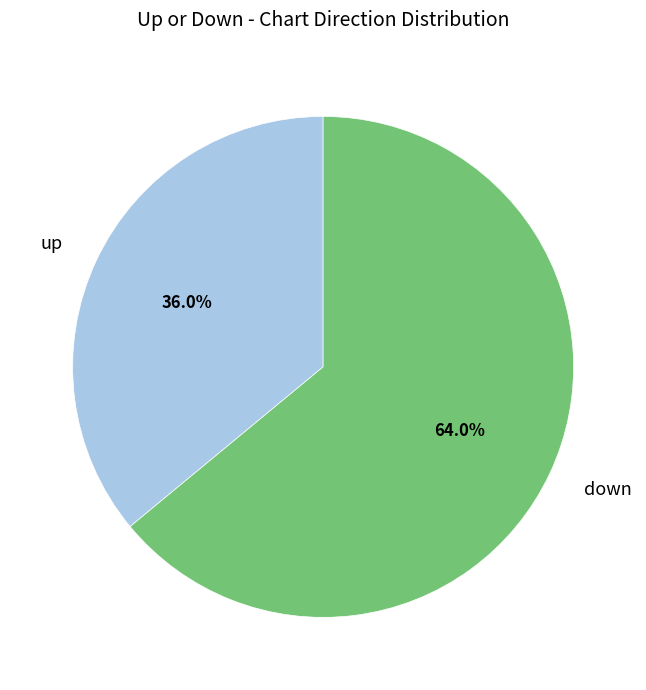

To the nearest percent, what is the difference between the largest and smallest slice percentages?

28%